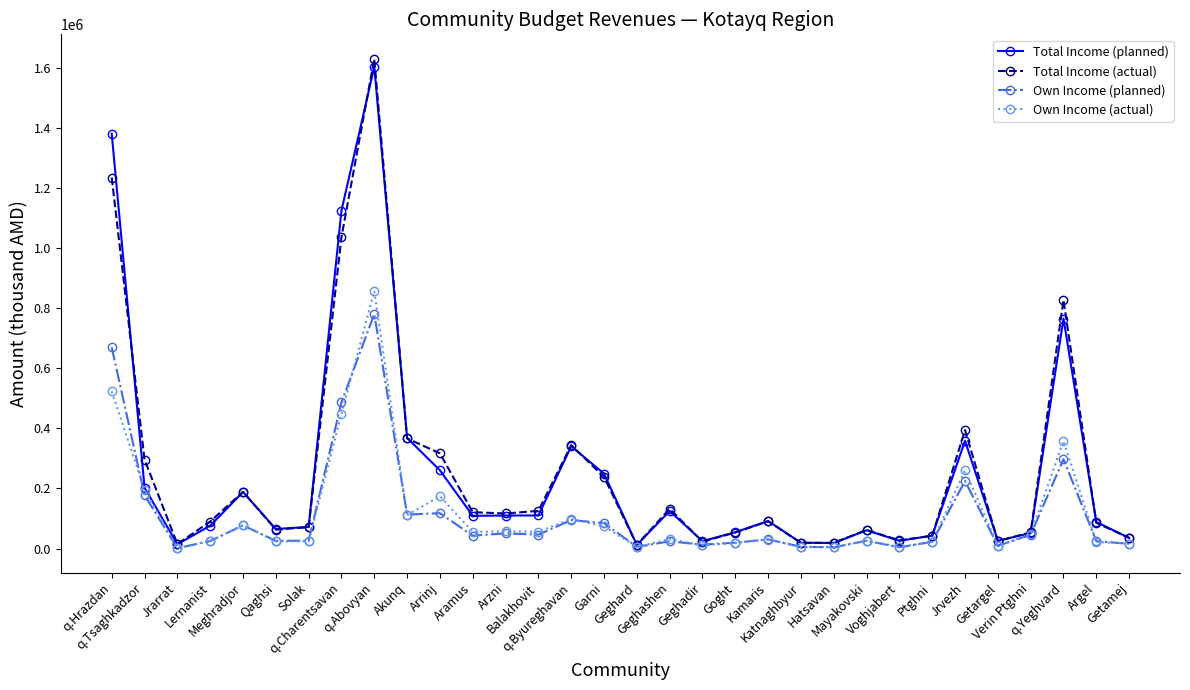

True or false: Total Income (actual) has more than 2 points higher than both neighbors.

True